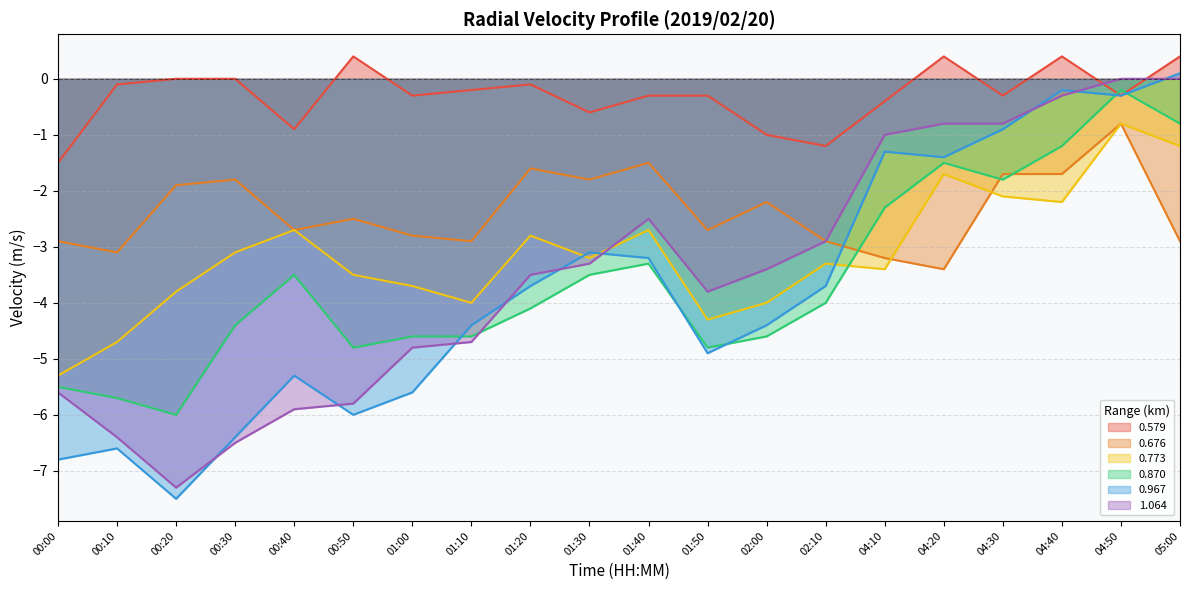

The 0.967 series shows -5.3 at 00:40. True or false?

True